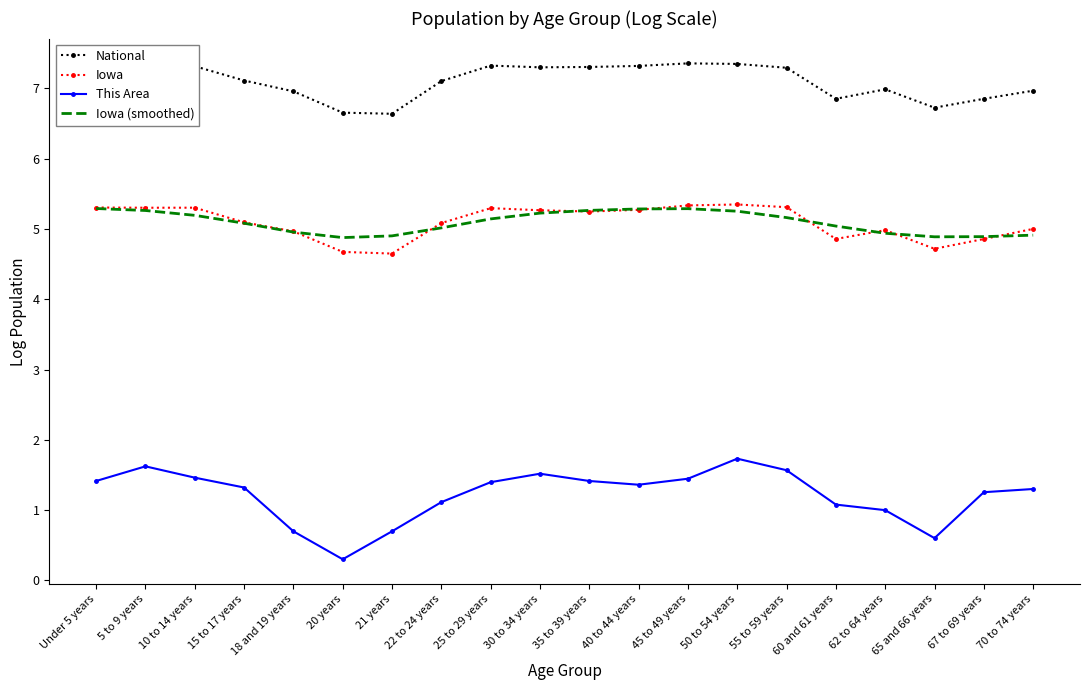

True or false: Iowa and National intersect in this chart.

False